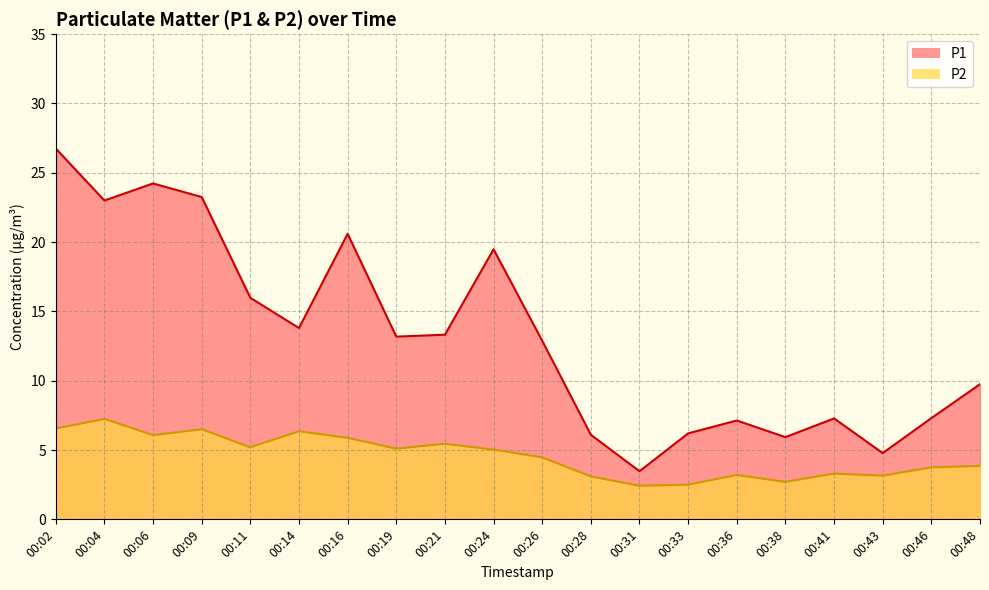

How many interior local peaks does the P1 series have?

5